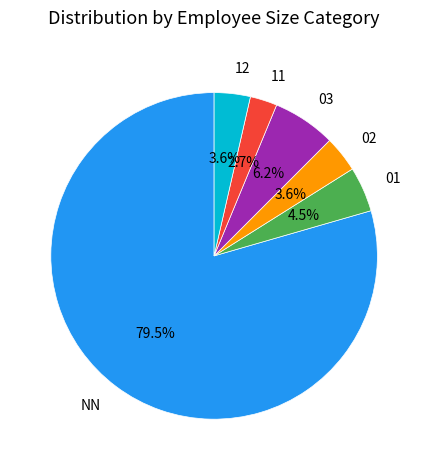

What is the ratio of the value at 11 to the value at 01?

0.6